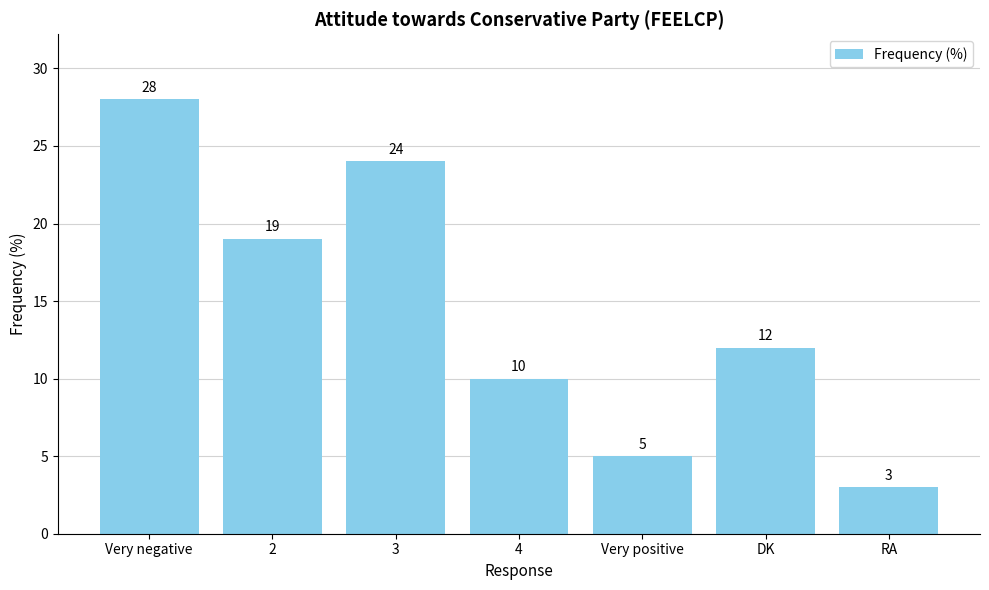

What is the smallest value displayed?

3